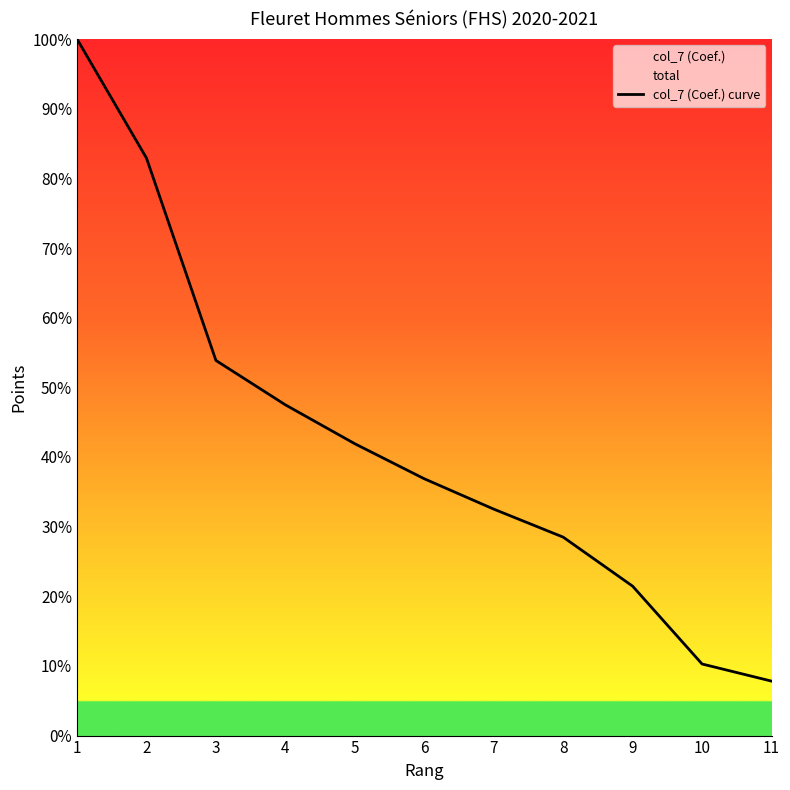

How many lines are shown in the chart?

1